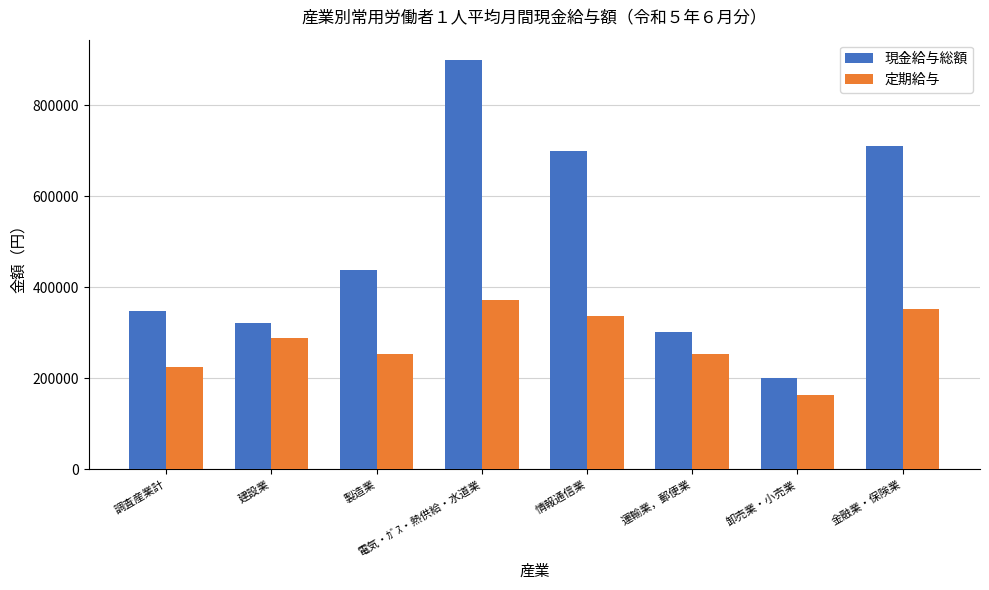

At 建設業, list the series in order from largest to smallest.

現金給与総額, 定期給与